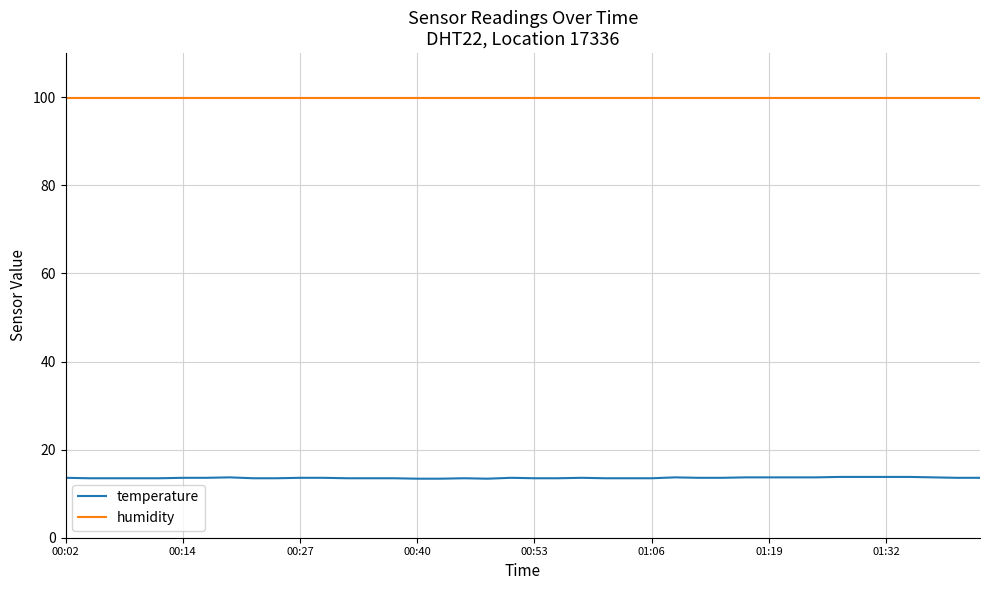

True or false: temperature and humidity cross at least once.

False